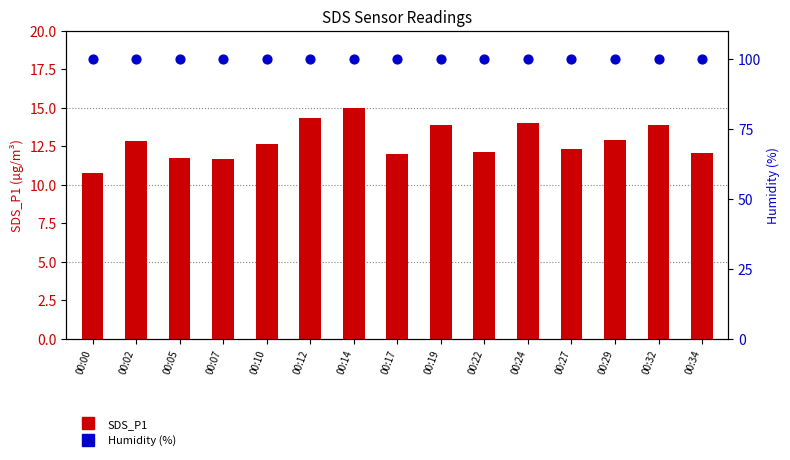

Is the value of SDS_P1 at 00:02 greater than the value of Humidity (%) at 00:19?

No